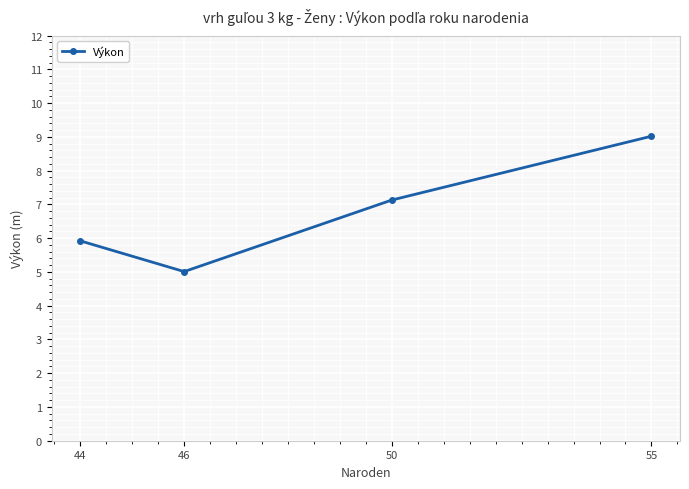

What is the sum of all values?

27.1